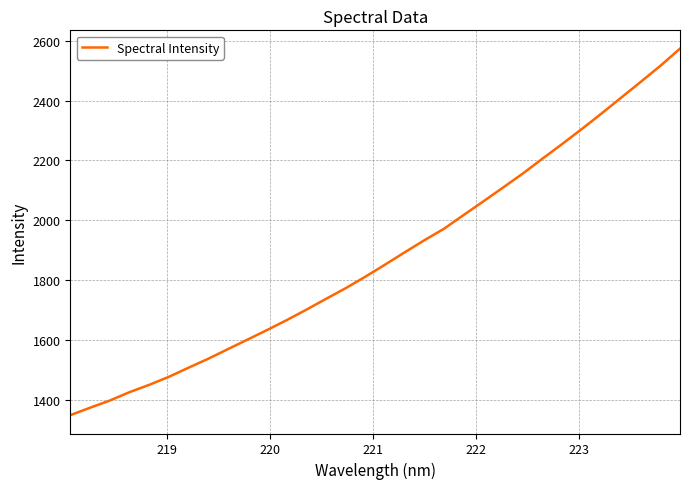

Does the chart display data point markers on the line(s)?

No